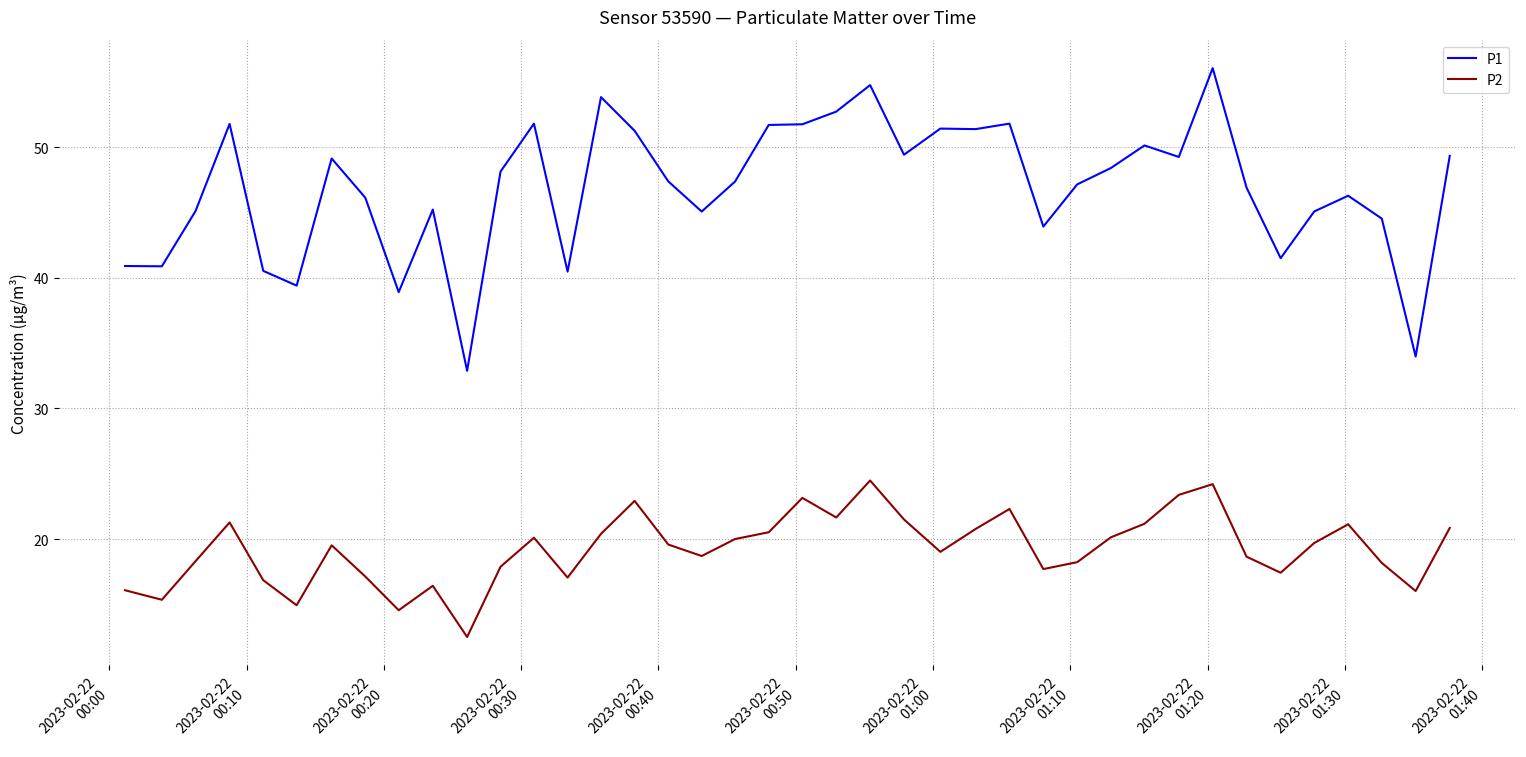

True or false: P2 and P1 cross at least once.

False